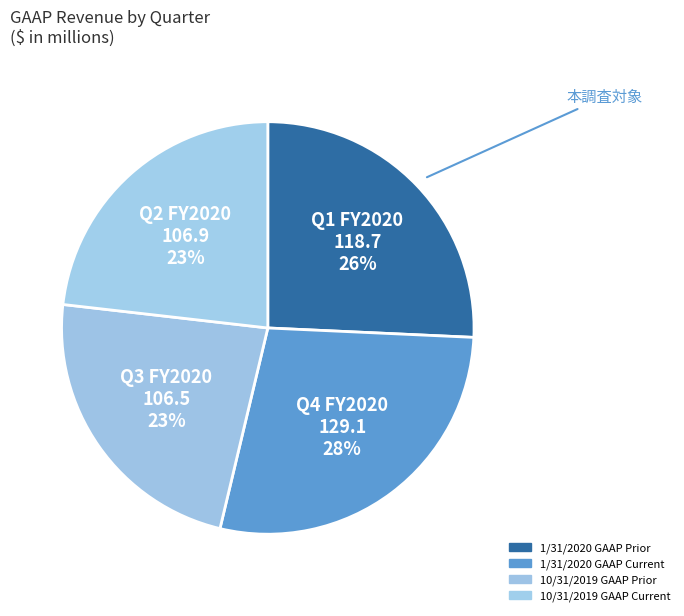

How many slices are in this pie chart?

4